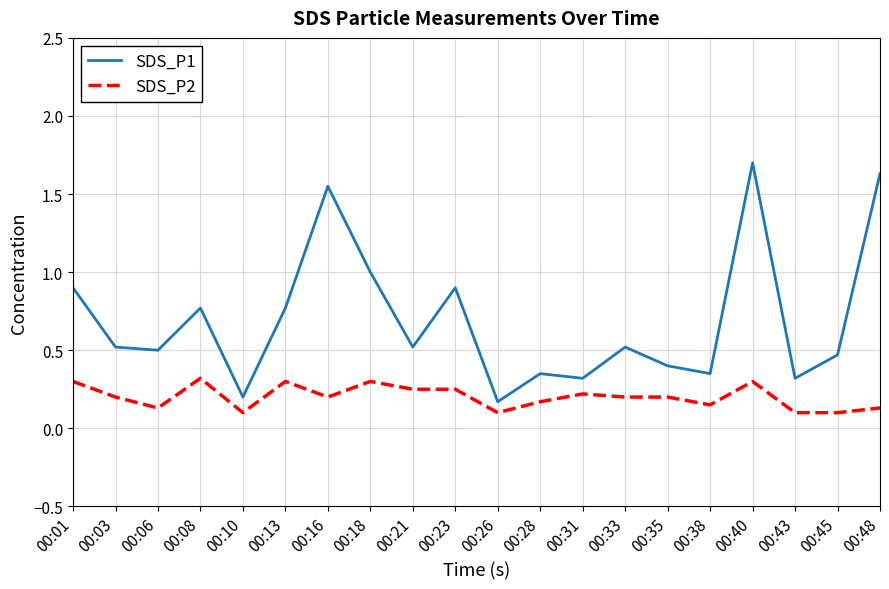

List the series in order of their peak value, lowest first.

SDS_P2, SDS_P1